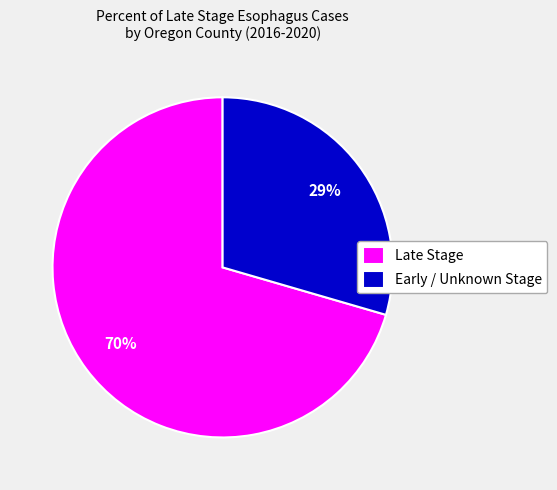

Rank the categories by value from highest to lowest.

Late Stage, Early / Unknown Stage